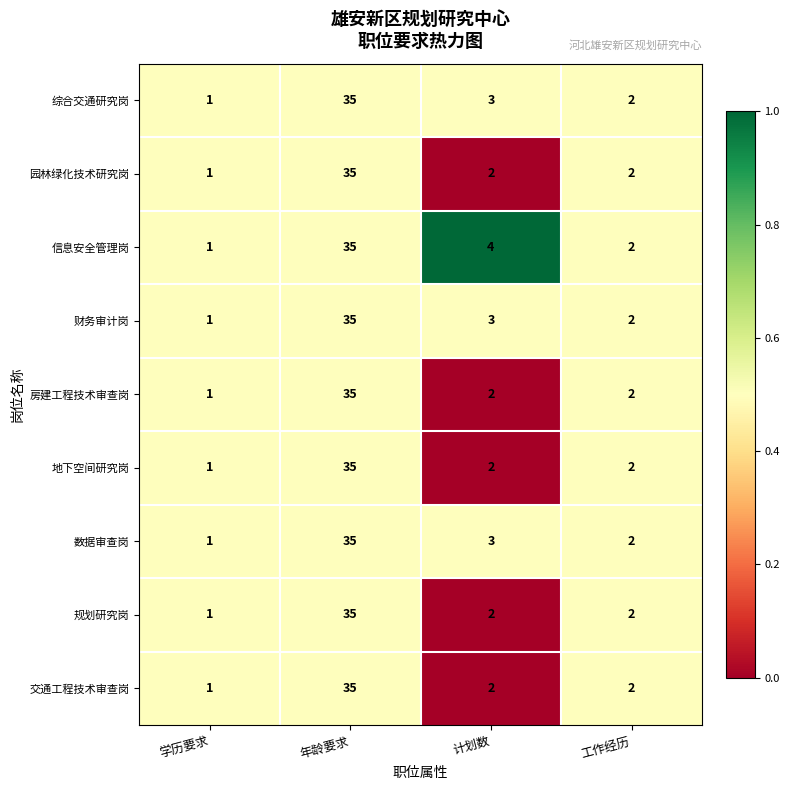

What is the total value across all series at 学历要求?

9